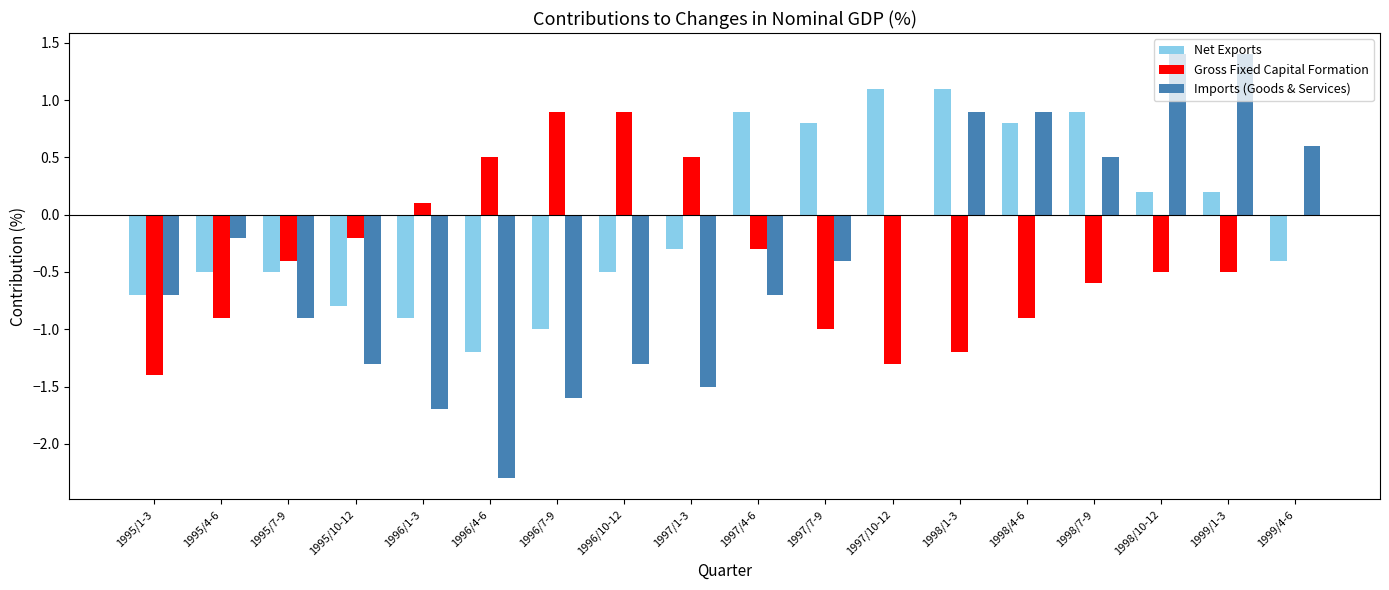

What is the highest value of the Imports (Goods & Services) series?

1.4